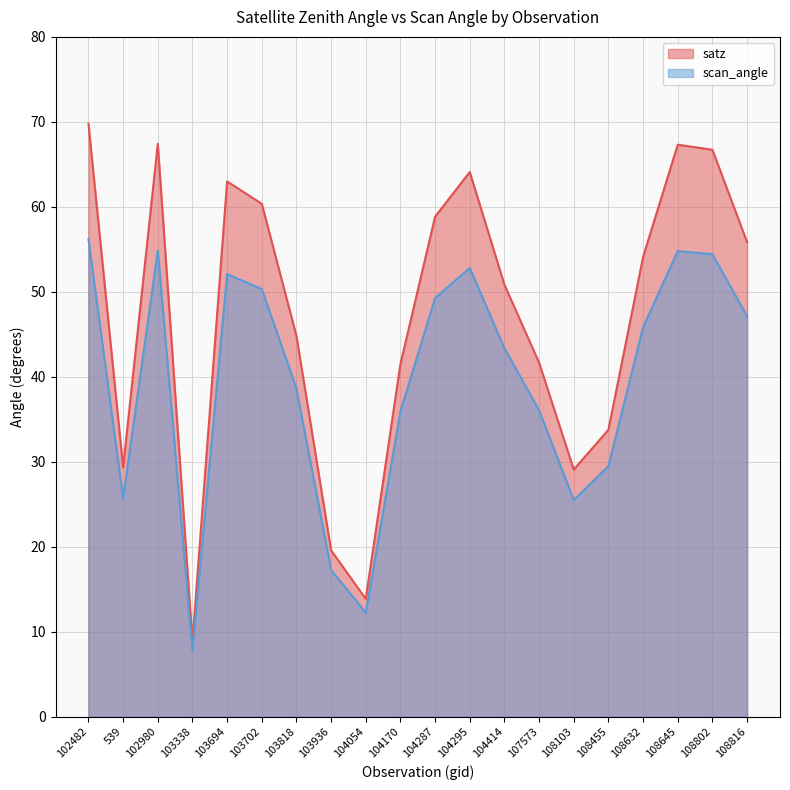

At which label does scan_angle reach its minimum?

103338